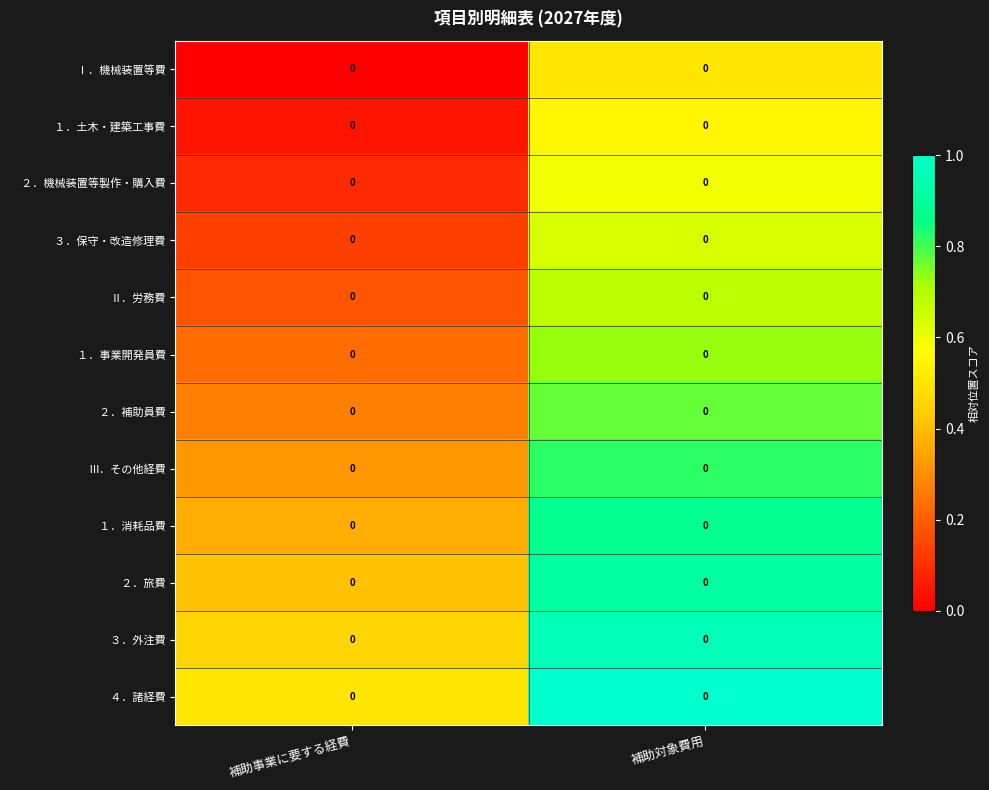

What is the difference between the maximum and minimum values in the Ⅲ．その他経費 series?

0.5